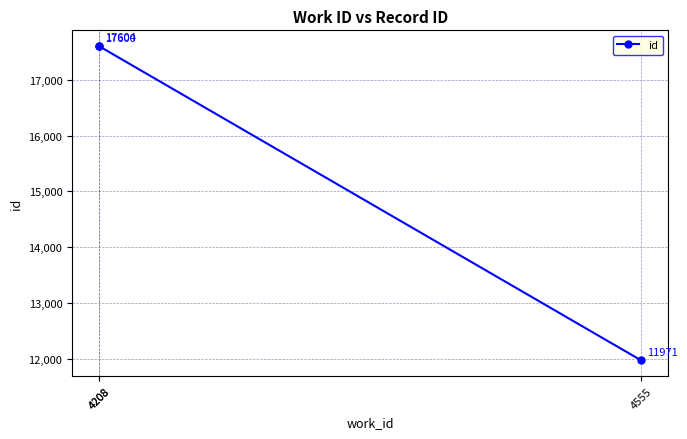

At which label does the data first exceed 17600?

4208